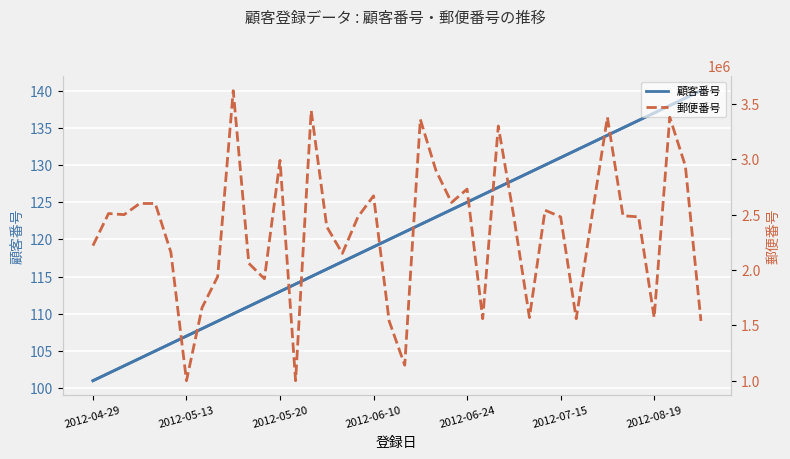

True or false: 顧客番号 has a value of 190 at 2012-08-19.

False